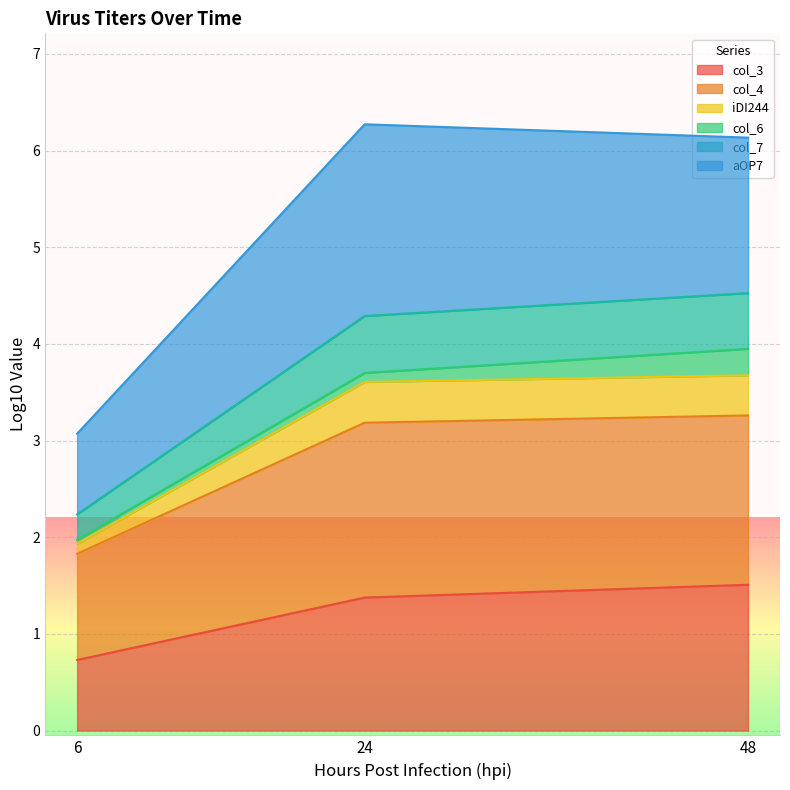

What is the maximum value for col_3?

1.5